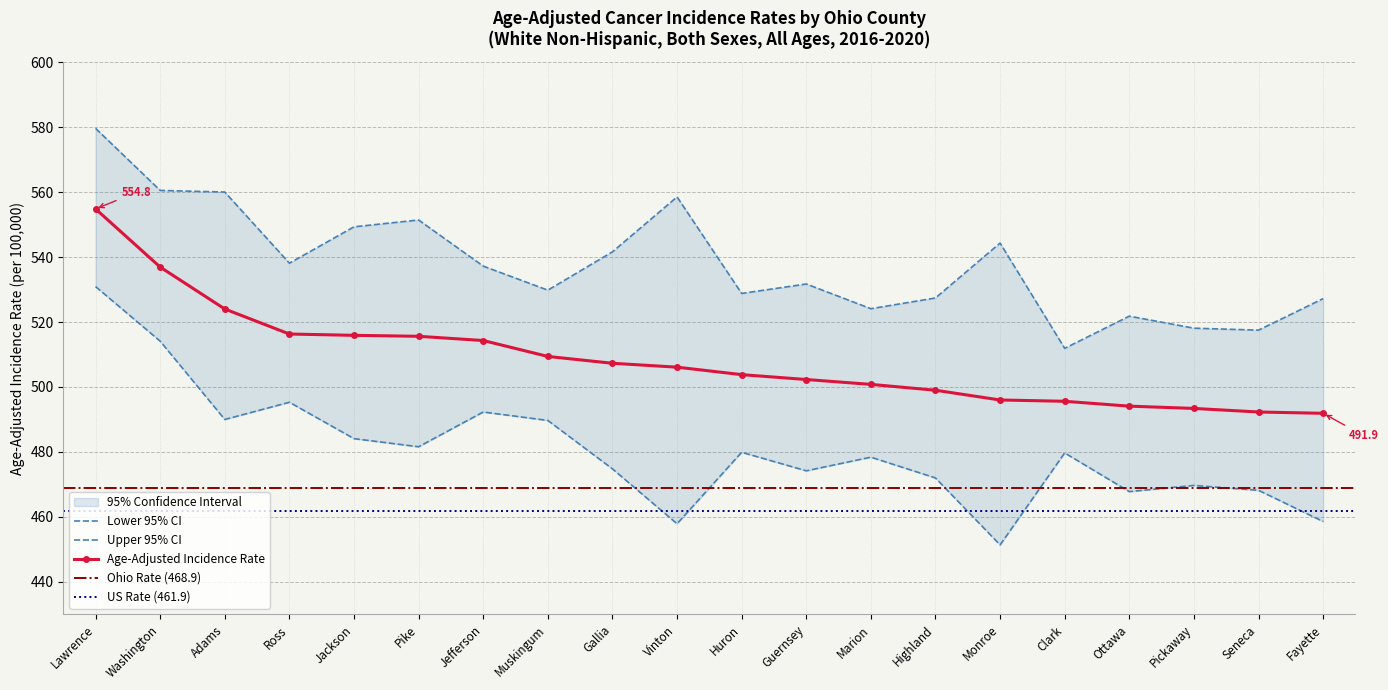

What is the value of the Upper 95% CI point at the 6th from the left?

551.4